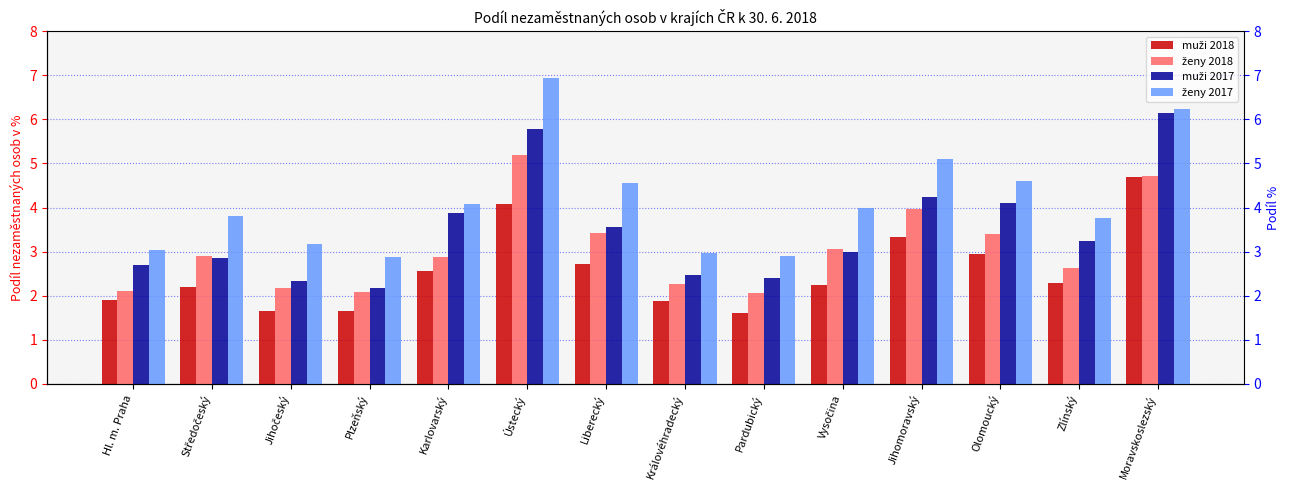

What is the maximum value for ženy 2018?

5.2